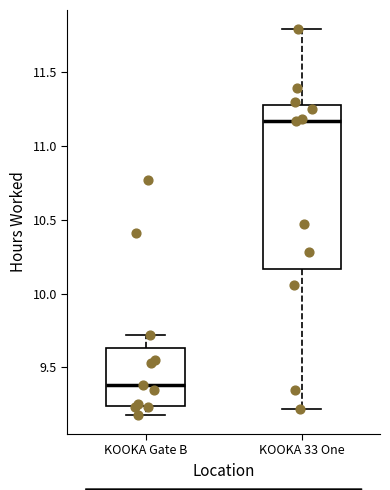

Which box has the lowest median line?

KOOKA Gate B